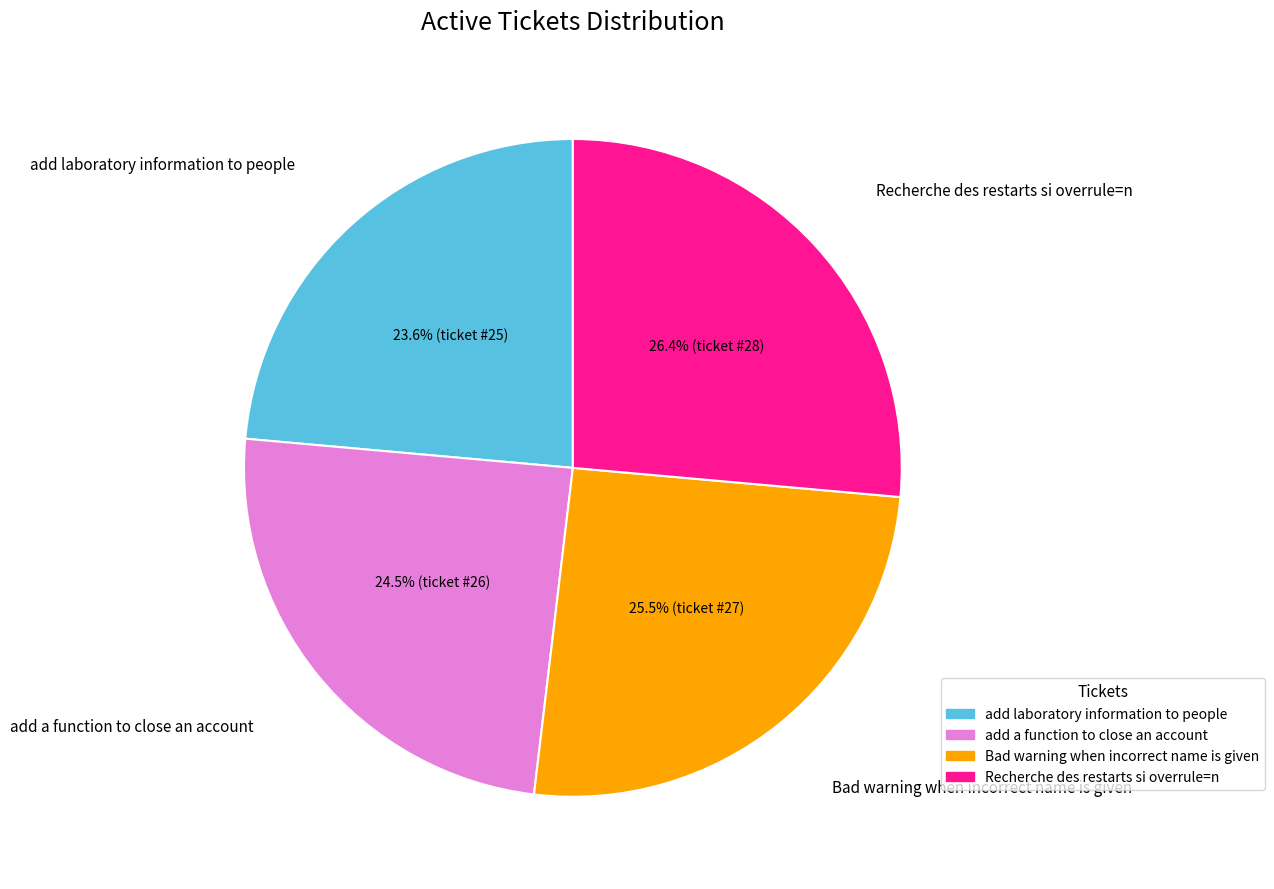

How many segments does this pie chart have?

4